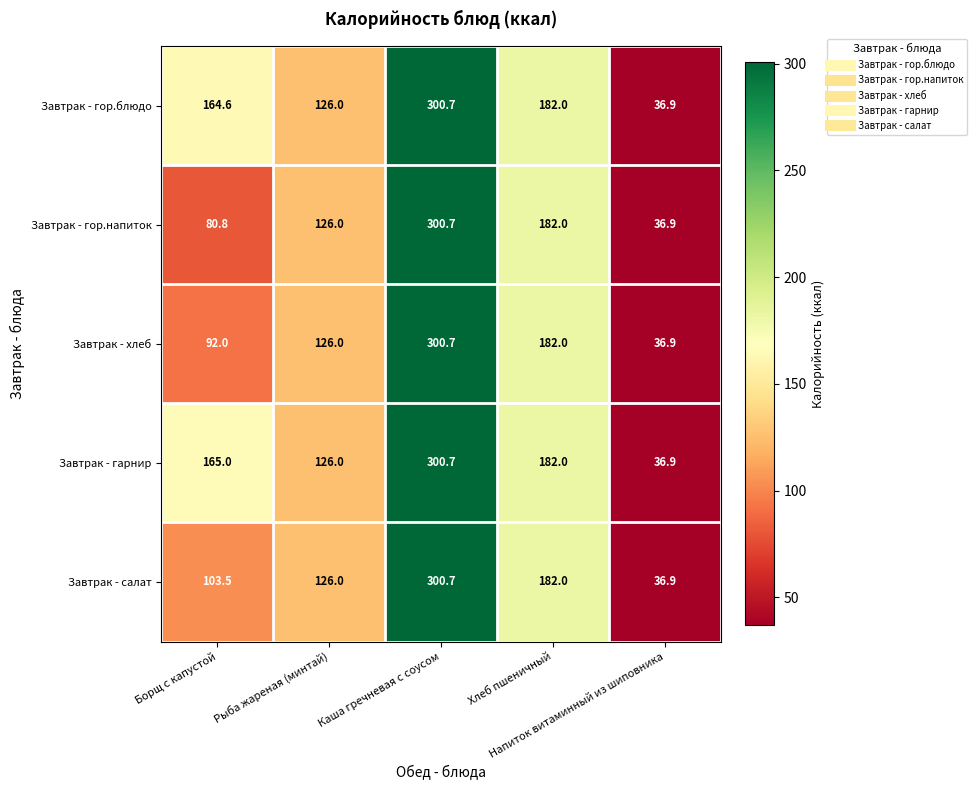

How many data points does each series have?

5